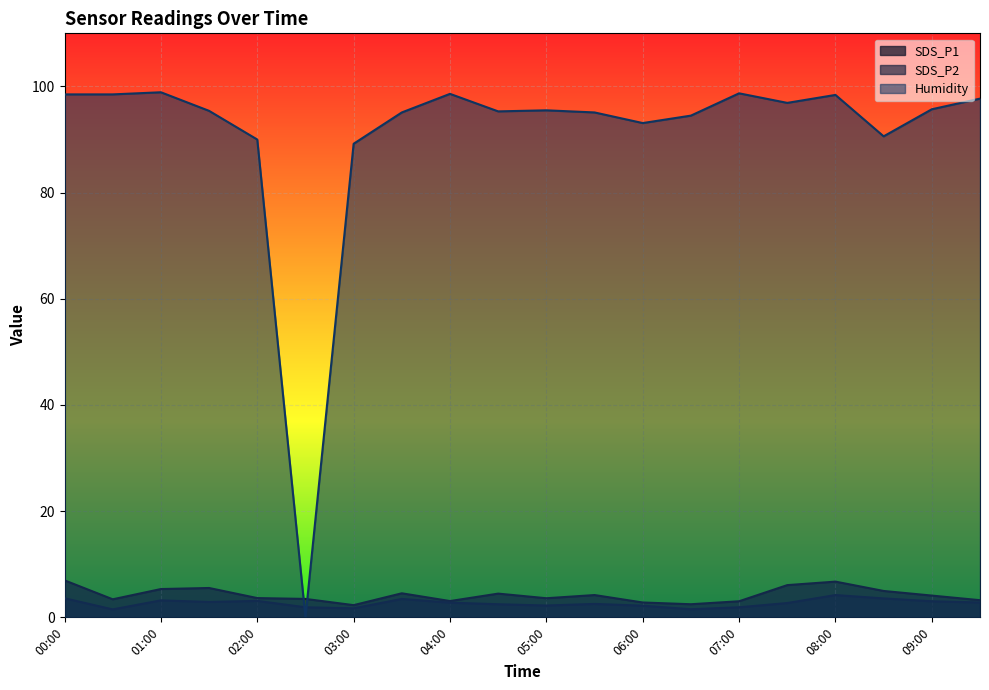

What is the difference between the maximum and second lowest values in the Humidity series?

9.7